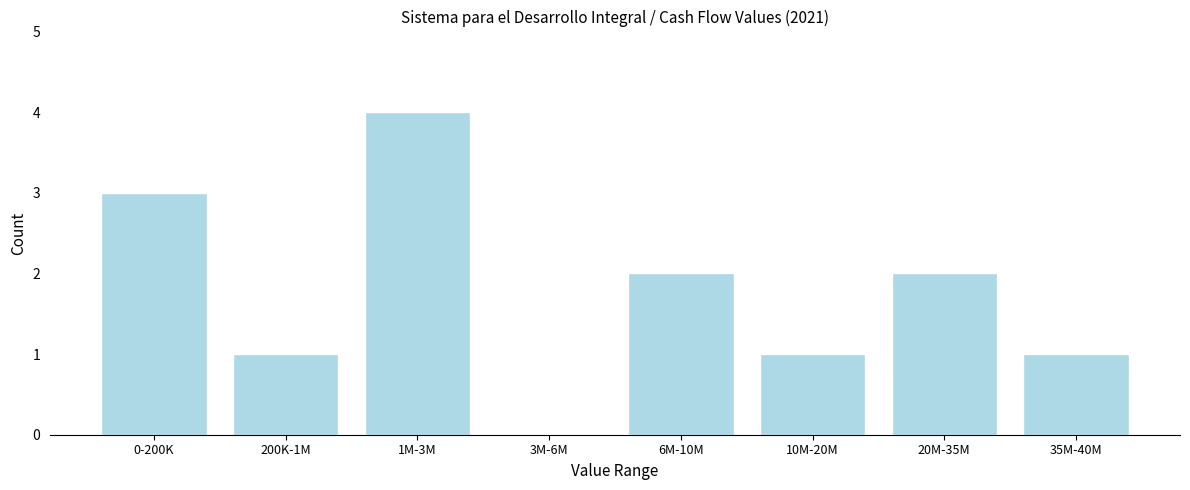

Reading right to left, list all the values displayed in this chart.

35M-40M=1	20M-35M=2	10M-20M=1	6M-10M=2	3M-6M=0	1M-3M=4	200K-1M=1	0-200K=3